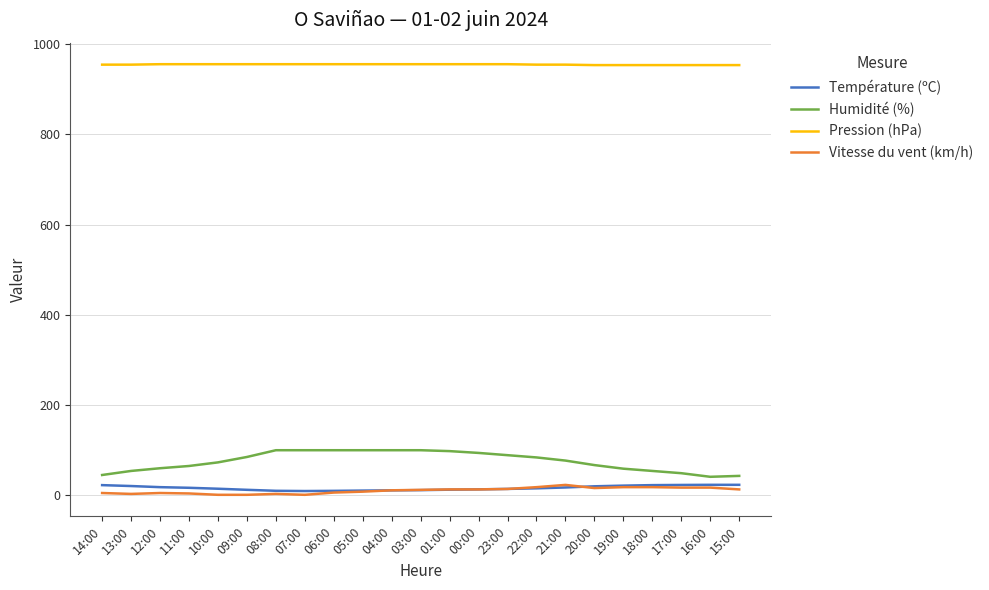

True or false: Vitesse du vent (km/h) and Pression (hPa) cross at least once.

False